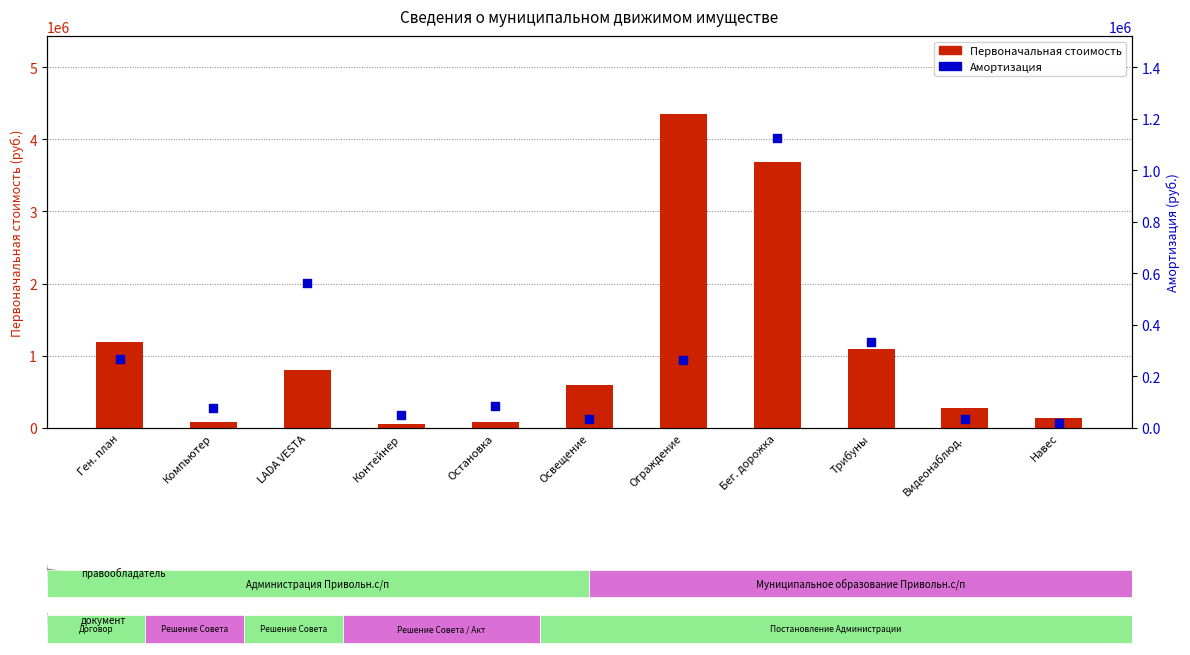

Is the value of Амортизация at Трибуны greater than the value of Первоначальная стоимость at Трибуны?

No